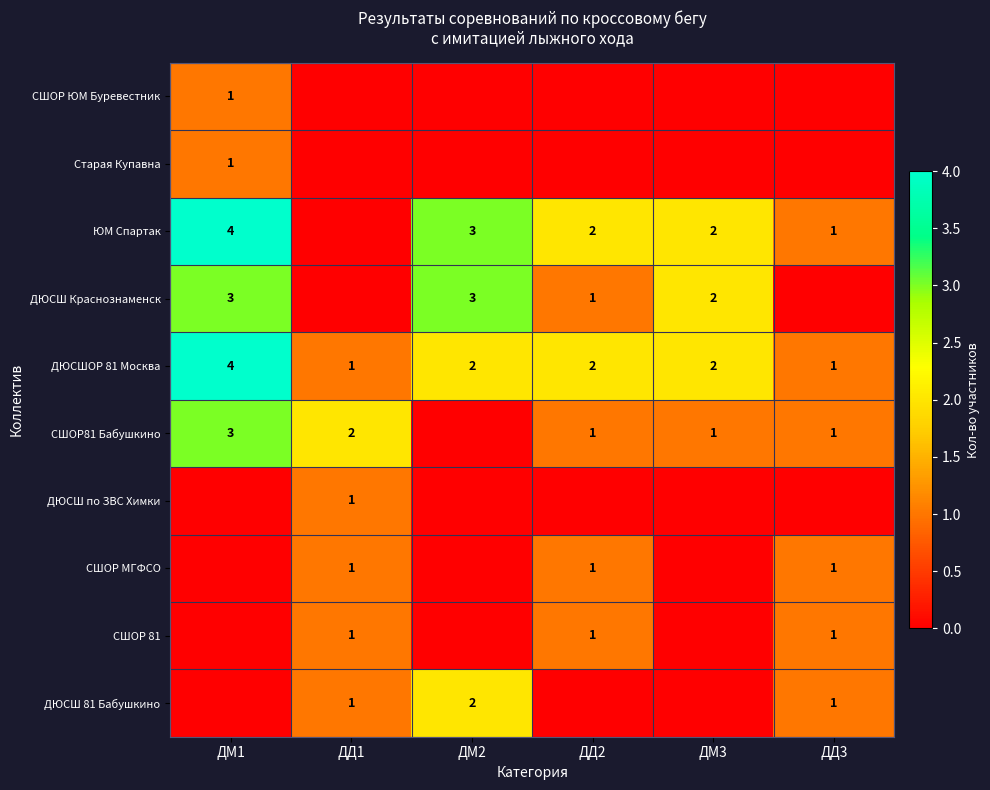

What value does the ДЮСШОР 81 Москва series have at ДМ1?

4